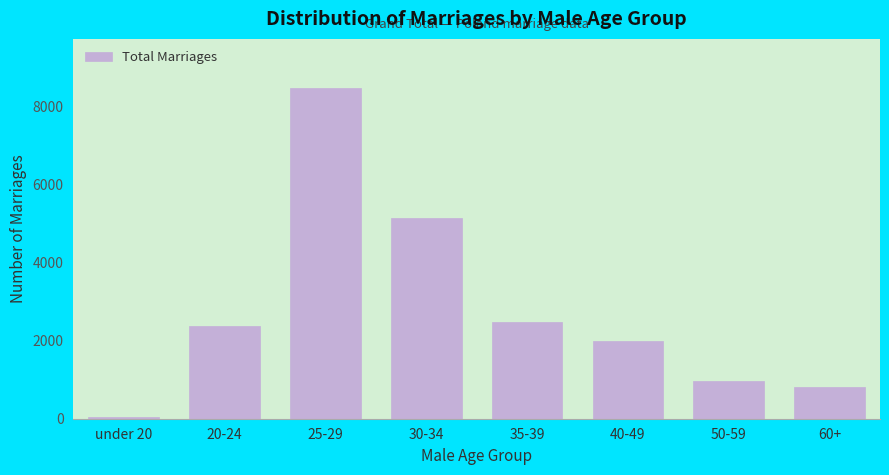

Reading left to right, what are all the values shown in this chart?

under 20=44	20-24=2385	25-29=8455	30-34=5128	35-39=2467	40-49=1996	50-59=957	60+=810